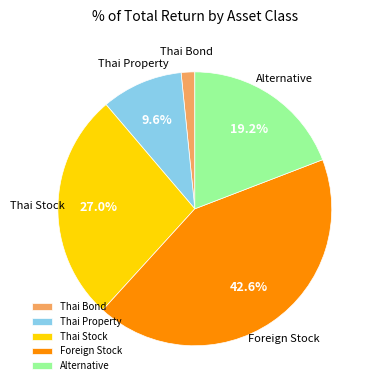

To the nearest percent, what percentage of the pie is Foreign Stock?

43%